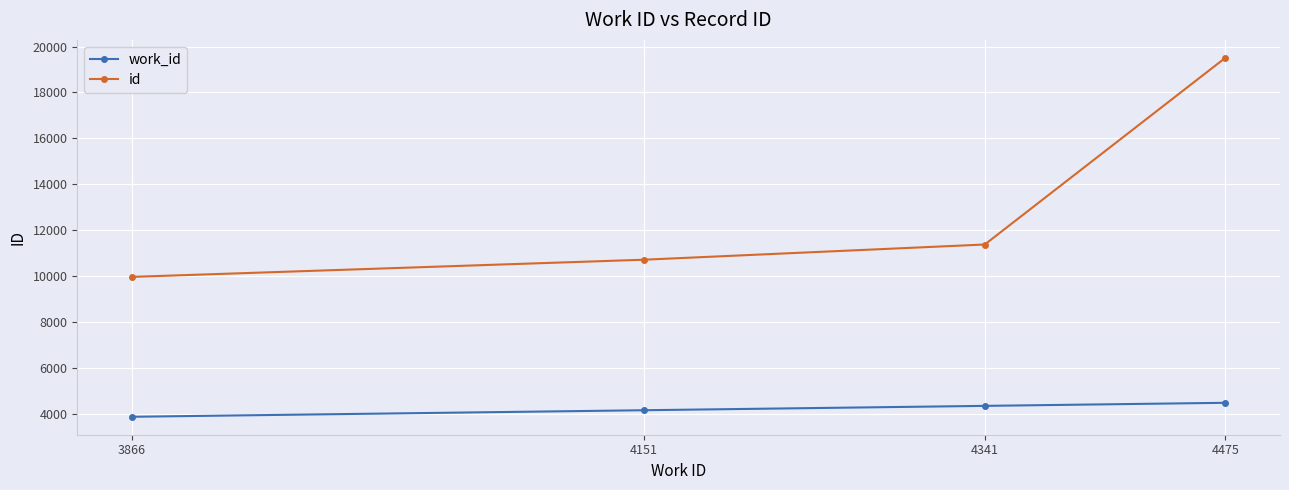

Which series has the largest range (max minus min)?

id